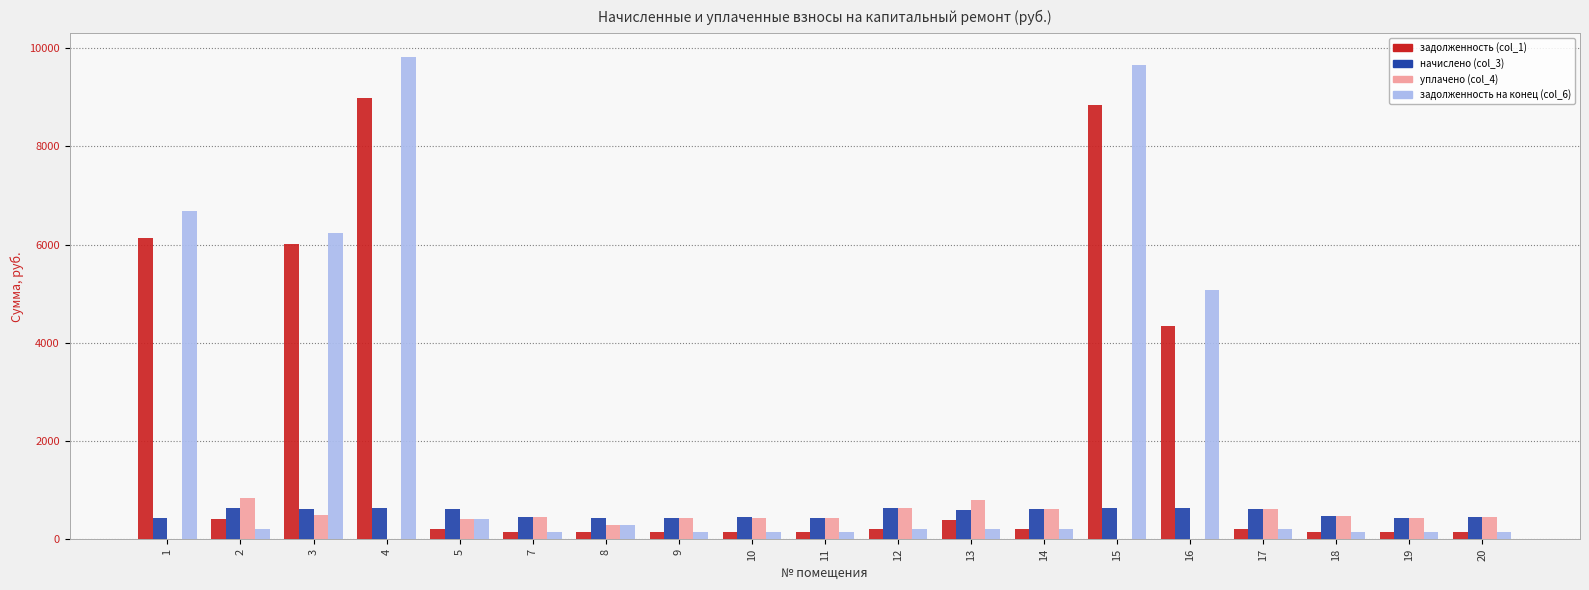

The value of задолженность на конец (col_6) at 17 is 207.4. True or false?

True